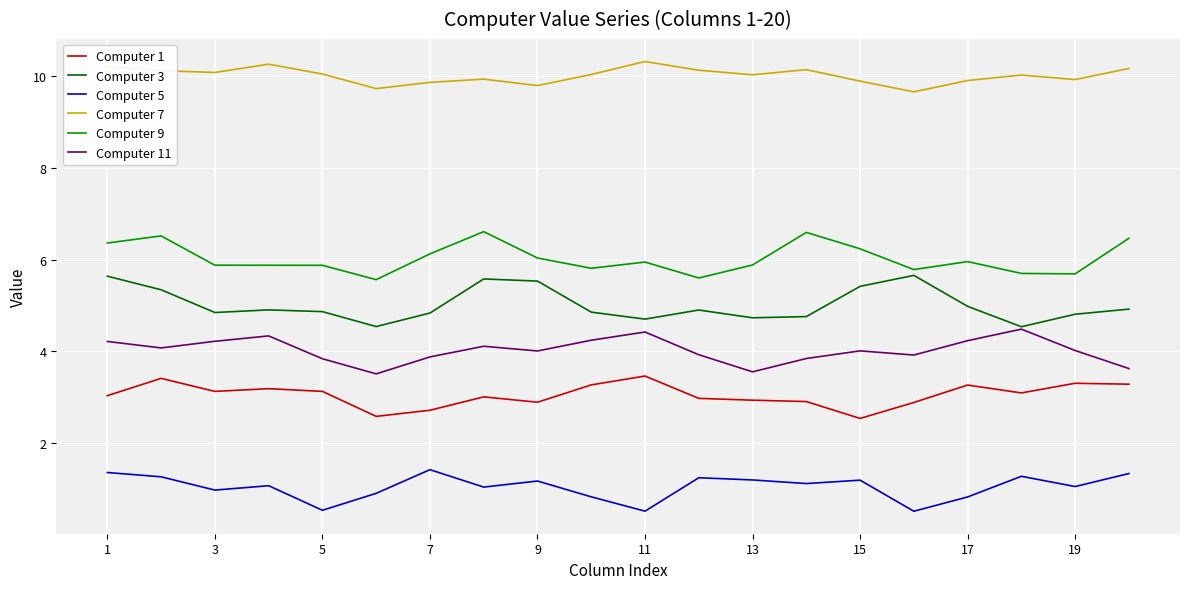

True or false: Computer 3 and Computer 9 cross at least once.

False